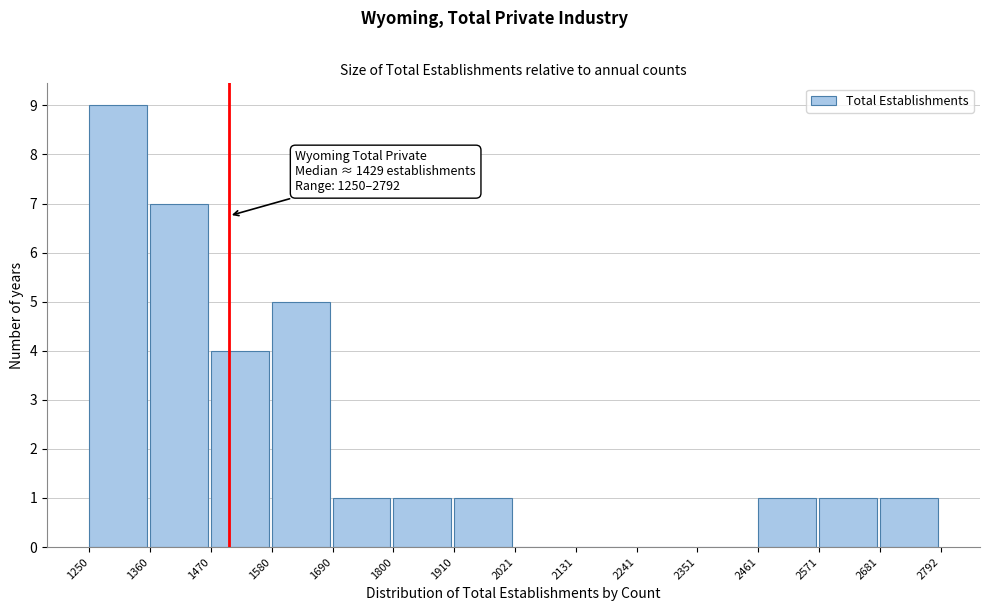

Over which range of the x-axis is the bar tallest?

1250 to 1360